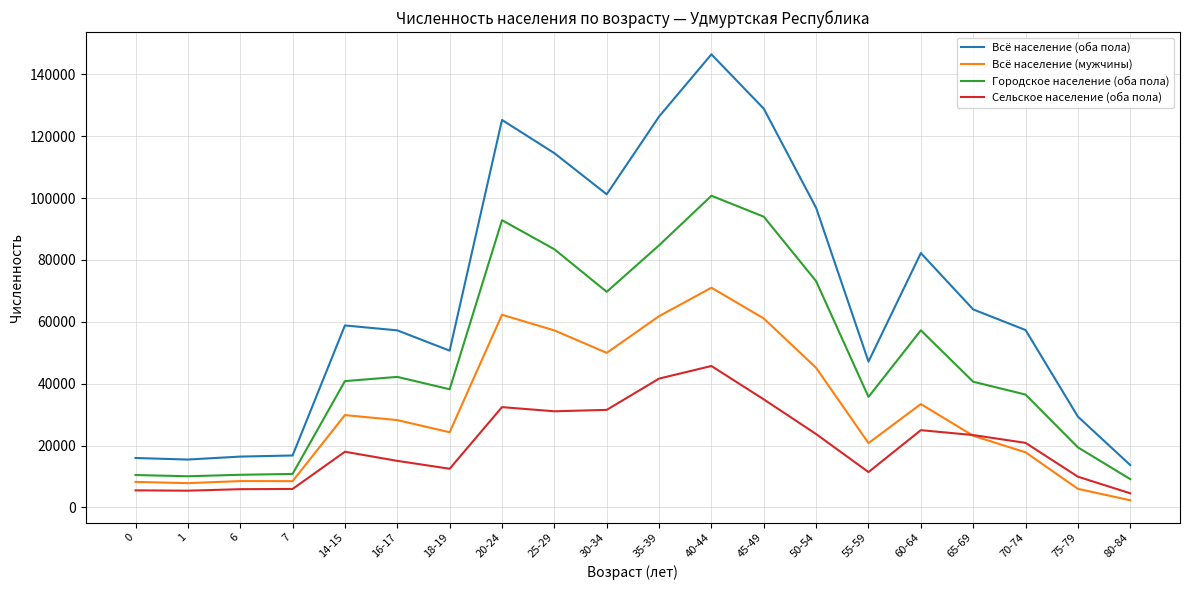

The Сельское население (оба пола) series shows 5510 at 0. True or false?

True